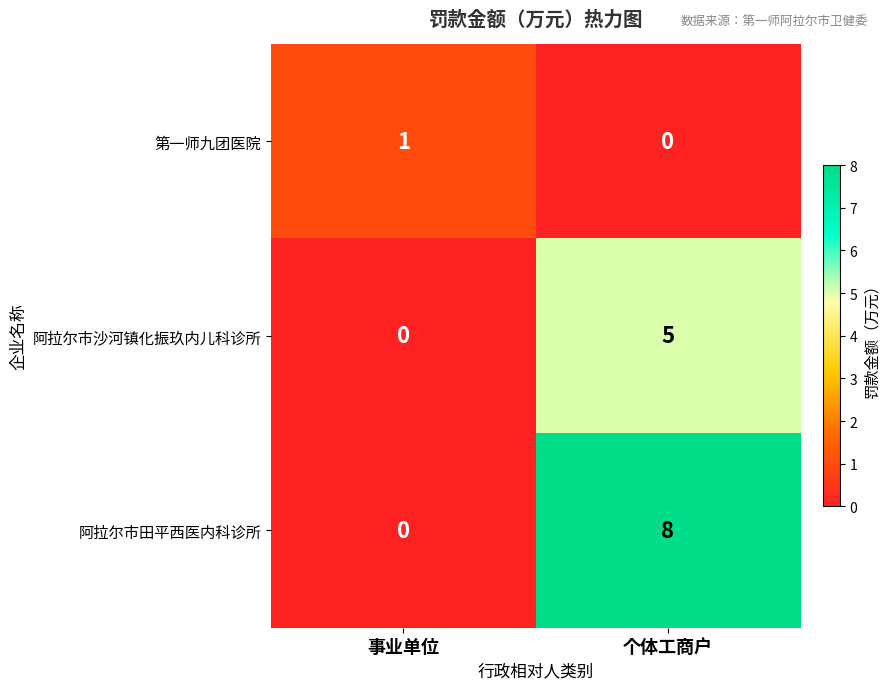

Rank the series by their average value, from lowest to highest.

第一师九团医院, 阿拉尔市沙河镇化振玖内儿科诊所, 阿拉尔市田平西医内科诊所